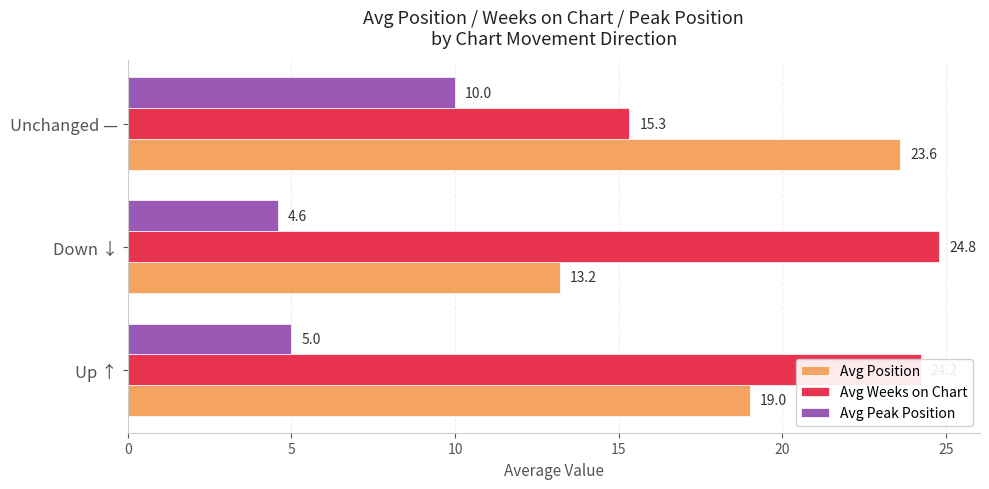

How many distinct data groups are displayed?

3